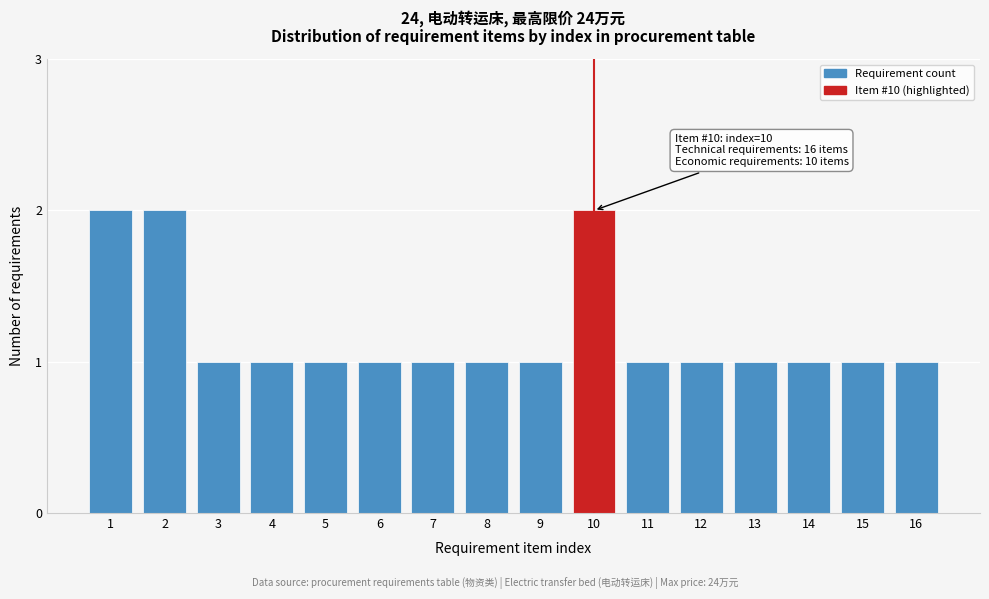

Reading left to right, transcribe all the data shown in this chart.

1=2	2=2	3=1	4=1	5=1	6=1	7=1	8=1	9=1	10=2	11=1	12=1	13=1	14=1	15=1	16=1